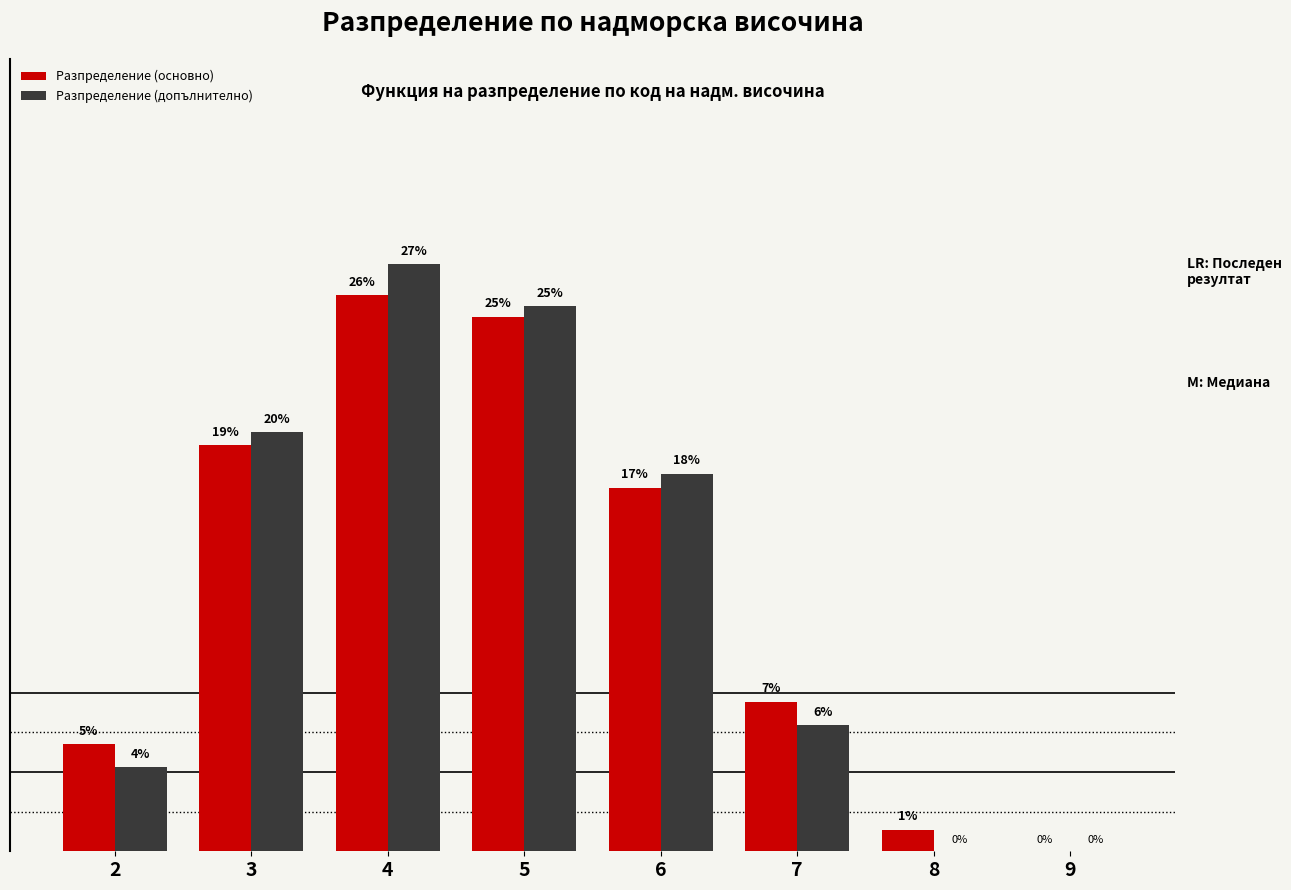

Is the value of Разпределение (допълнително) at 4 greater than the value of Разпределение (основно) at 8?

Yes